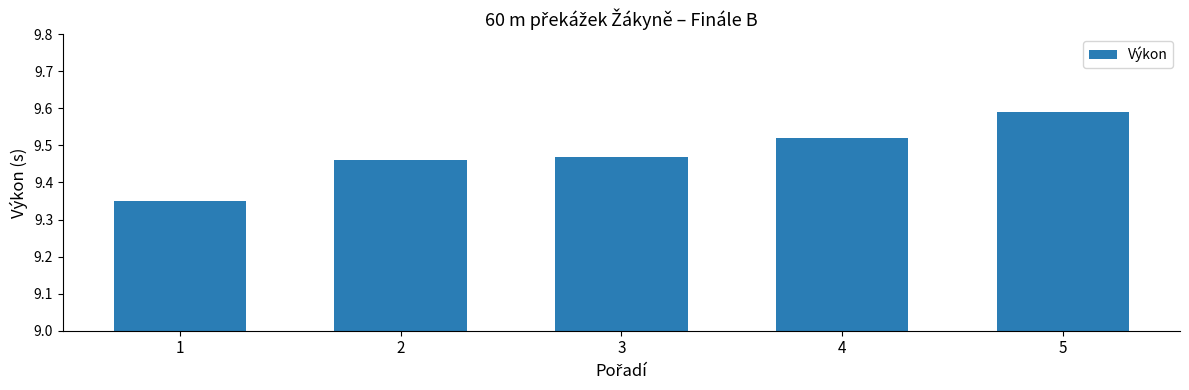

The chart shows a value of 3.4 at 2. True or false?

False